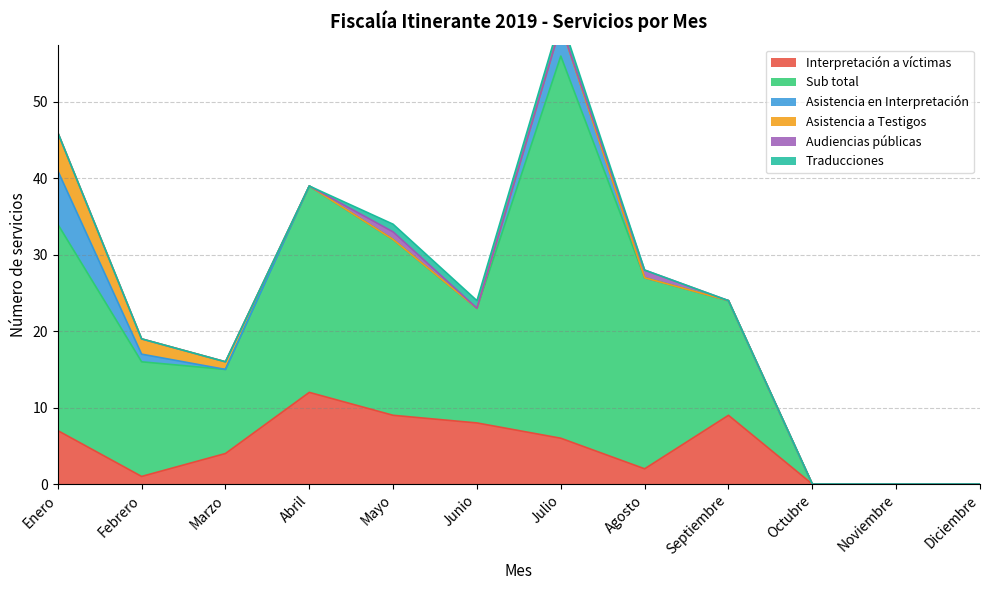

Where is the first local minimum for Sub total?

Marzo